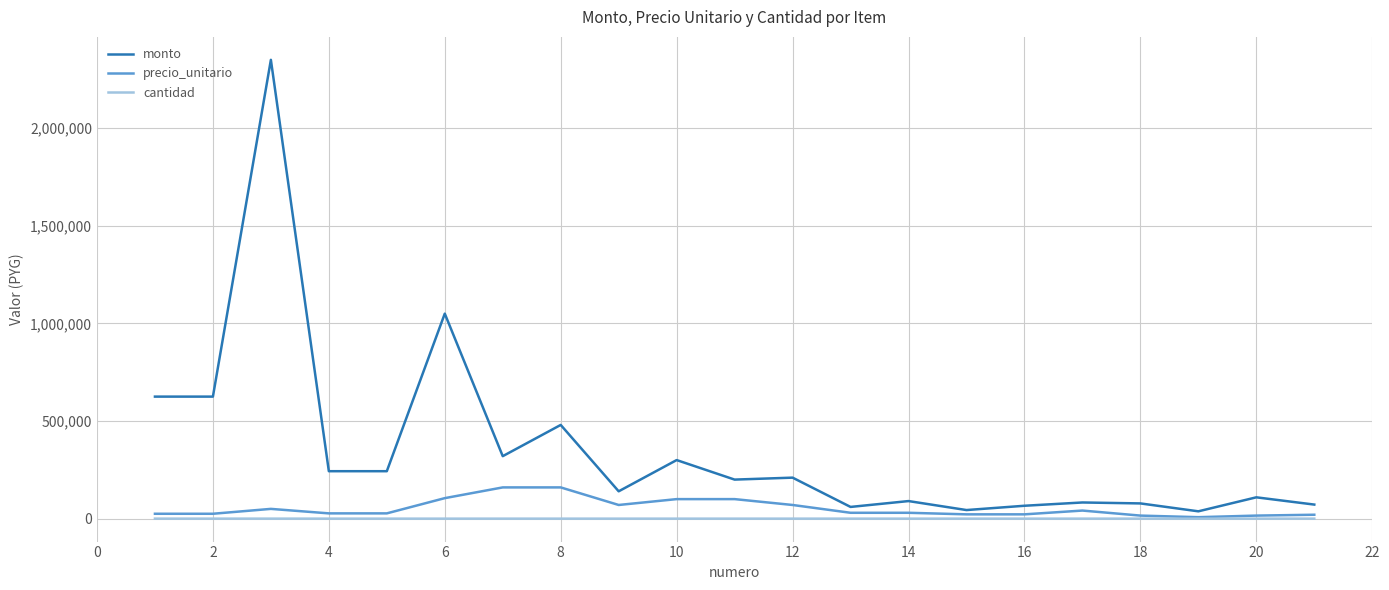

What is the greatest value displayed?

2350000.0